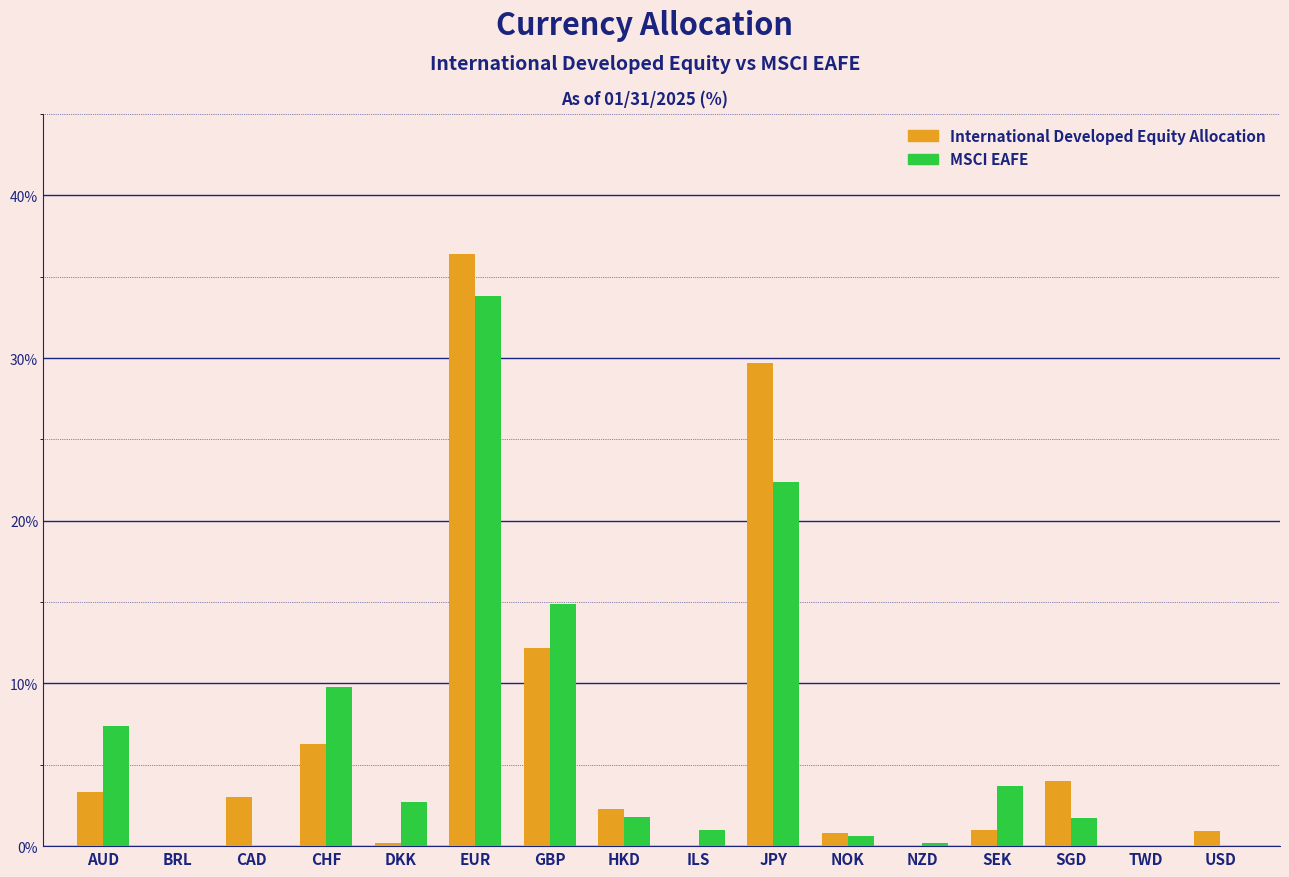

What is the maximum value for International Developed Equity Allocation?

36.4